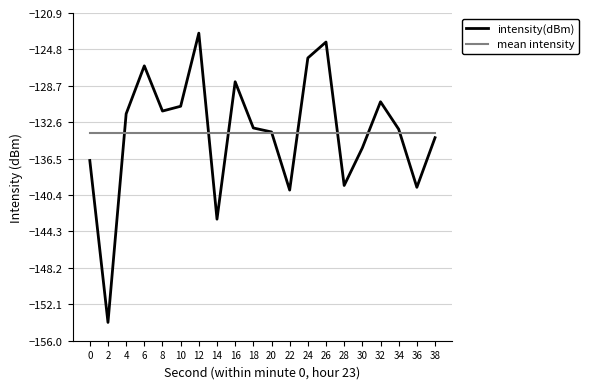

Which category has the highest value in the intensity(dBm) series?

12